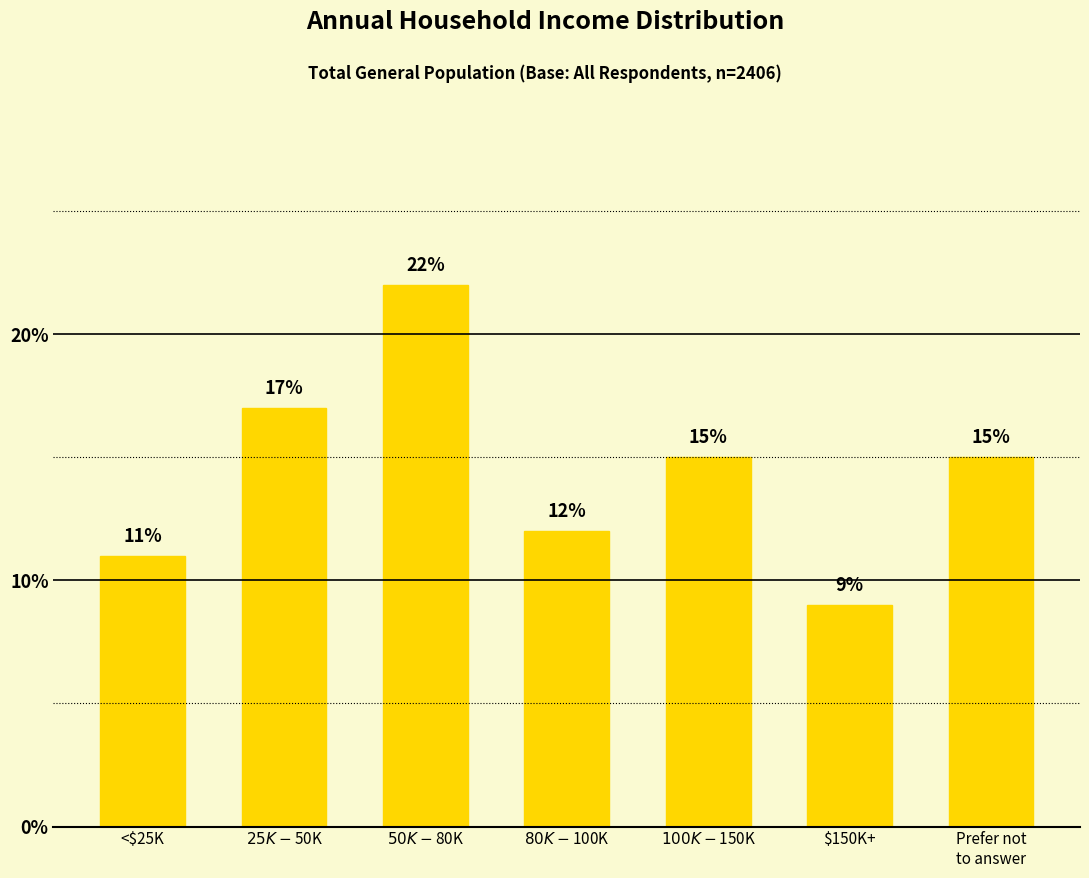

What is the greatest value displayed?

22